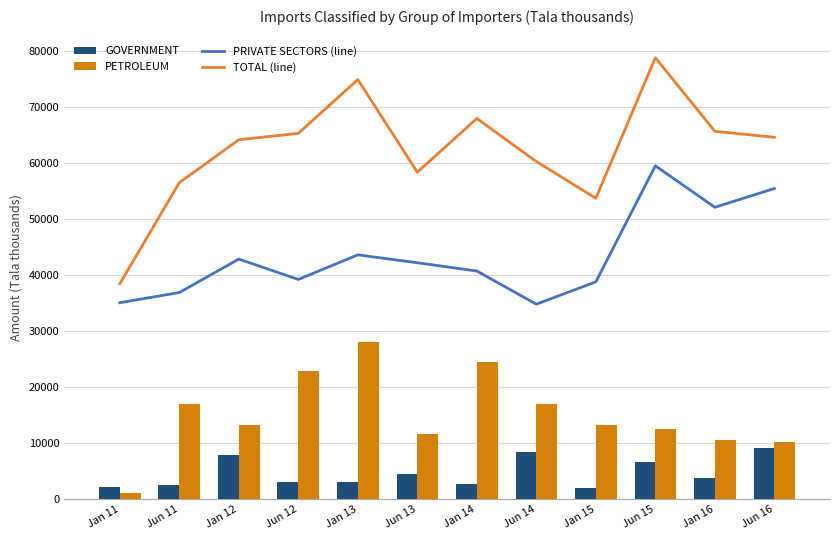

How many groups of bars are there?

12